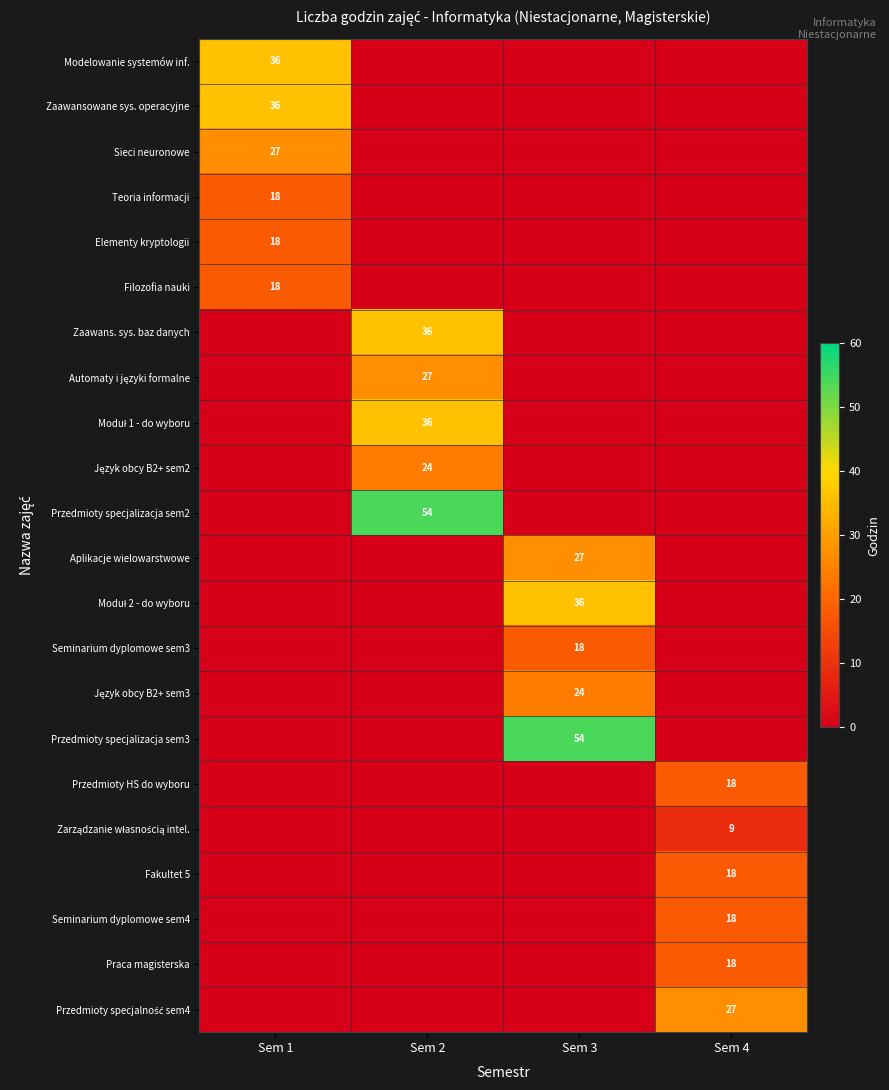

The Seminarium dyplomowe sem3 series shows 18 at Sem 3. True or false?

True